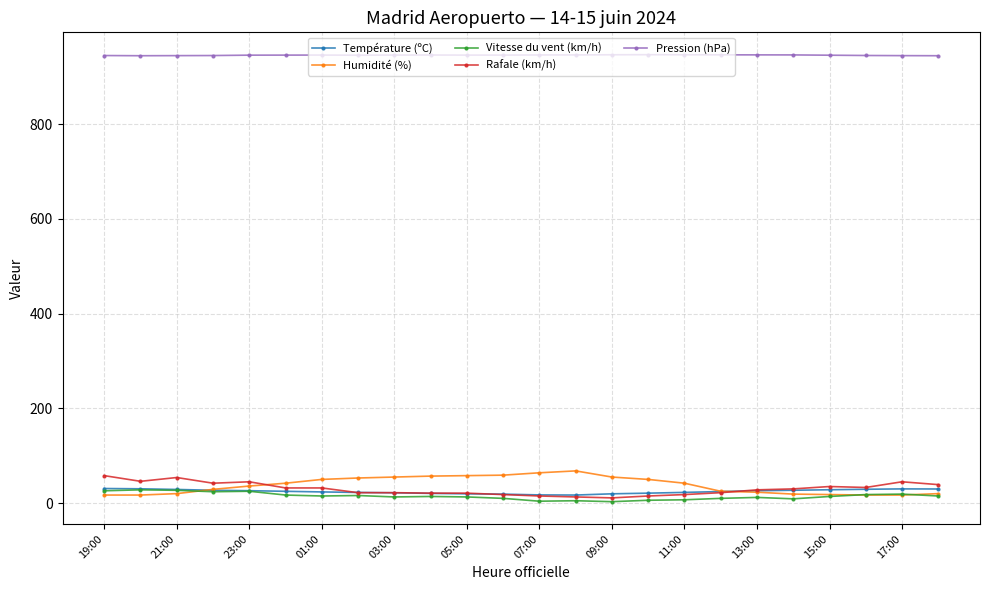

What is the maximum value shown in the chart?

946.8